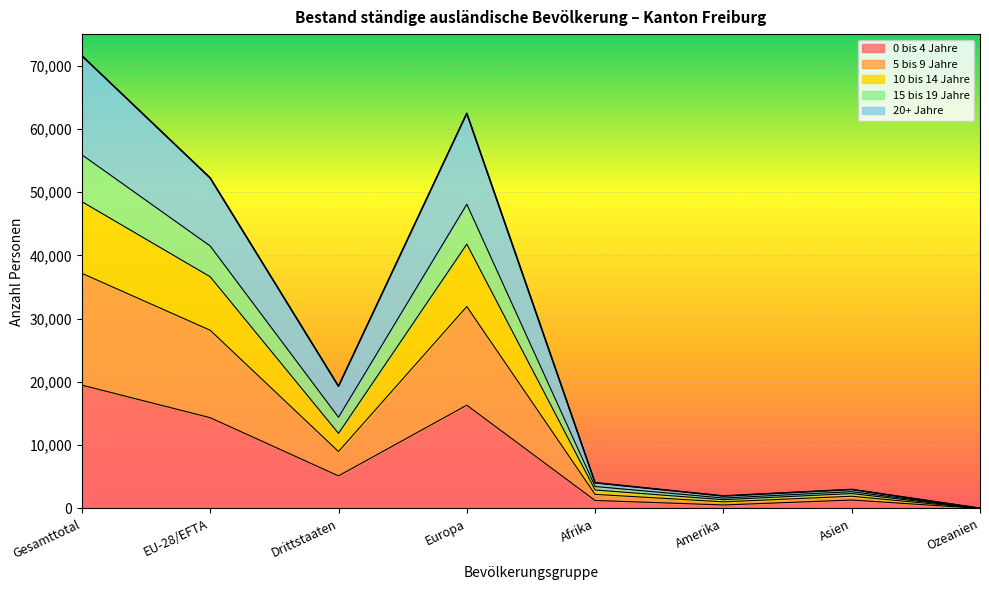

Between Amerika and Drittstaaten, which is larger?

Drittstaaten